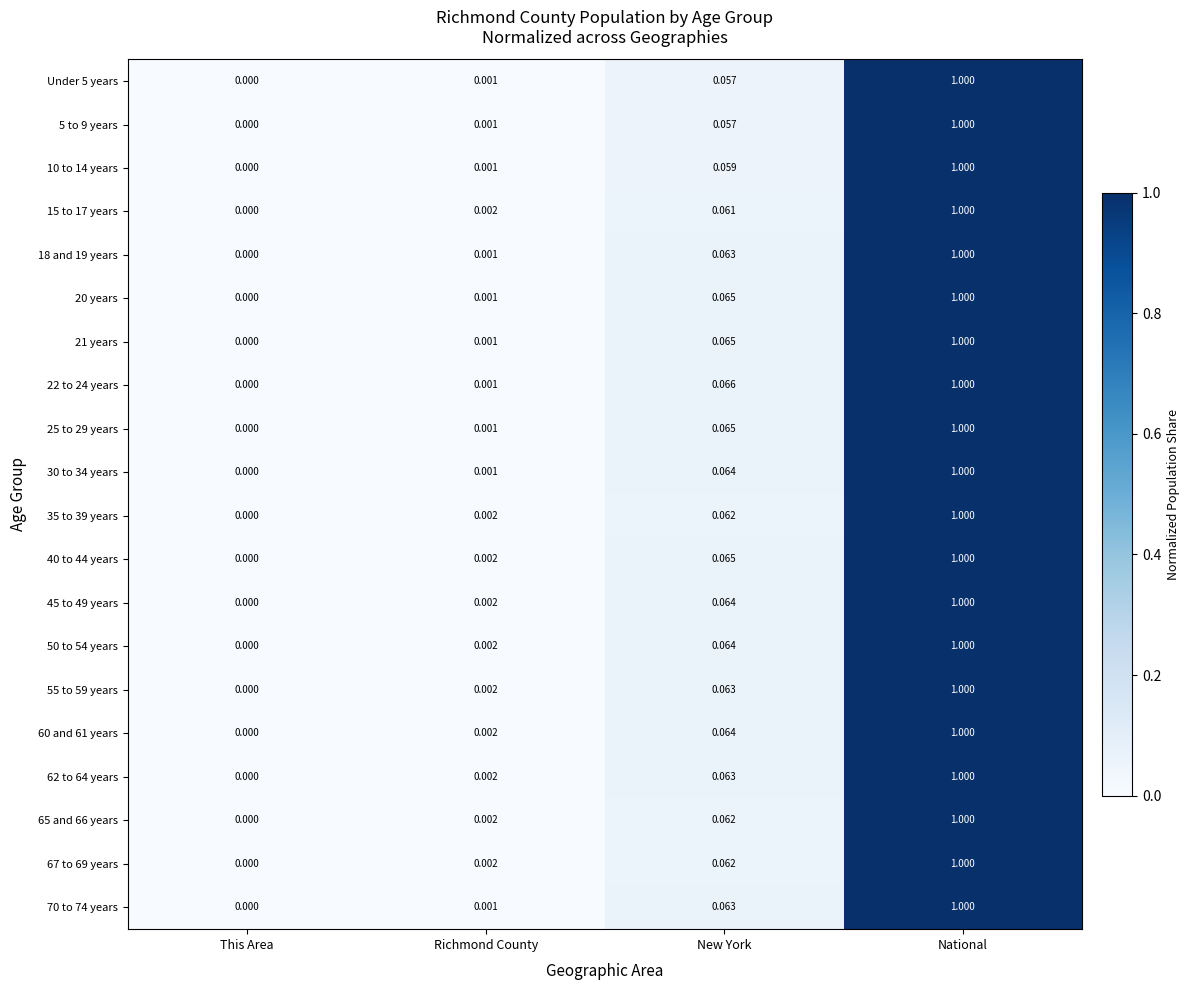

Which category has the lowest value across all series?

This Area